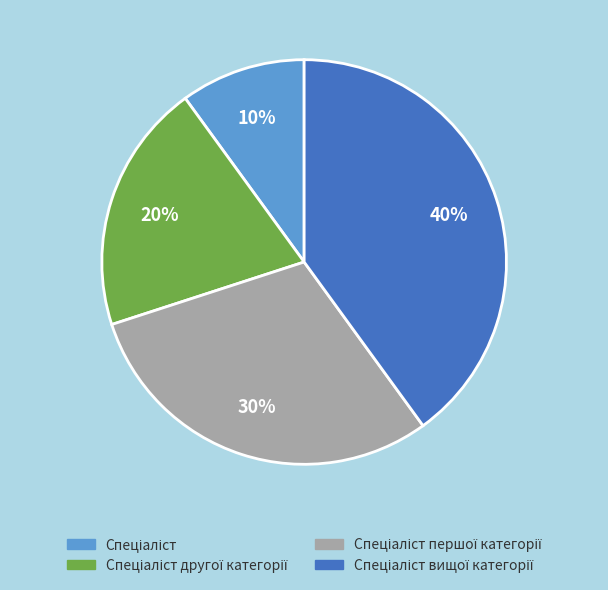

How many segments does this pie chart have?

4